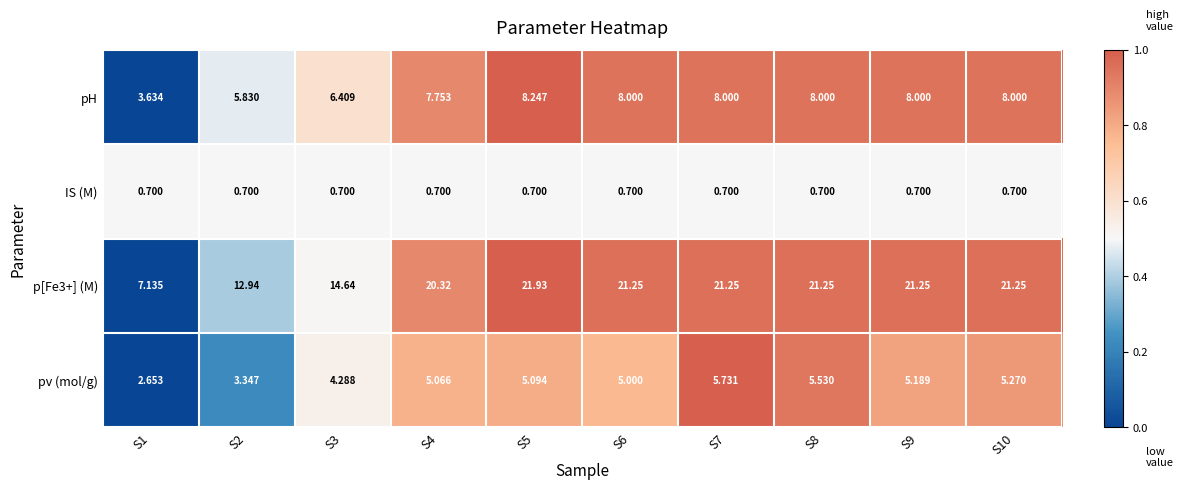

Between S1 and S10, which series saw the biggest shift?

p[Fe3+] (M)